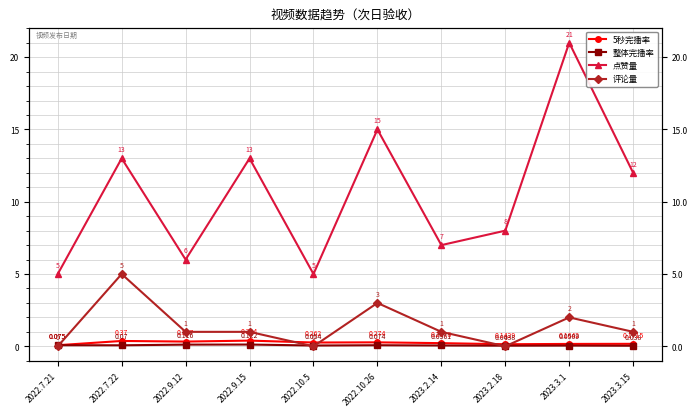

Reading left to right, what are all the values shown in this chart?

5秒完播率: 2022.7.21=0.1	2022.7.22=0.4	2022.9.12=0.3	2022.9.15=0.4	2022.10.5=0.3	2022.10.26=0.3	2023.2.14=0.2	2023.2.18=0.1	2023.3.1=0.2	2023.3.15=0.2
整体完播率: 2022.7.21=0.1	2022.7.22=0.1	2022.9.12=0.1	2022.9.15=0.1	2022.10.5=0.1	2022.10.26=0.1	2023.2.14=0.1	2023.2.18=0.0	2023.3.1=0.1	2023.3.15=0.0
点赞量: 2022.7.21=5.0	2022.7.22=13.0	2022.9.12=6.0	2022.9.15=13.0	2022.10.5=5.0	2022.10.26=15.0	2023.2.14=7.0	2023.2.18=8.0	2023.3.1=21.0	2023.3.15=12.0
评论量: 2022.7.21=0.0	2022.7.22=5.0	2022.9.12=1.0	2022.9.15=1.0	2022.10.5=0.0	2022.10.26=3.0	2023.2.14=1.0	2023.2.18=0.0	2023.3.1=2.0	2023.3.15=1.0